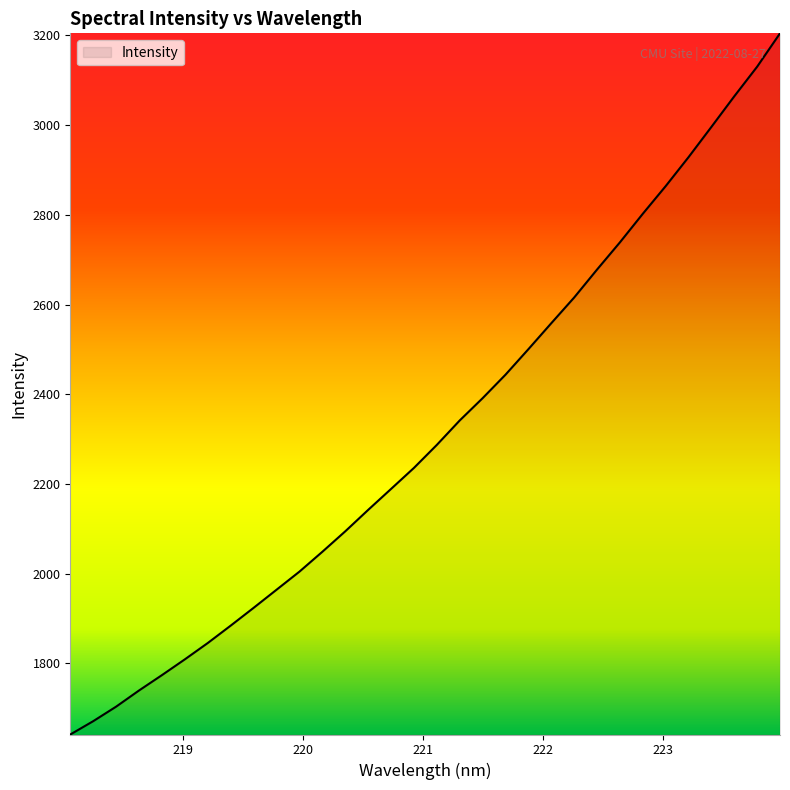

Reading left to right, extract all data points from this chart.

1641.4	1671.1	1703.5	1739.6	1773.8	1809.0	1845.4	1884.2	1923.8	1964.2	2004.5	2048.8	2094.4	2142.2	2188.9	2235.8	2287.1	2341.6	2391.3	2443.6	2500.5	2558.4	2615.7	2678.0	2738.7	2802.4	2864.1	2928.7	2996.2	3064.3	3130.4	3204.8